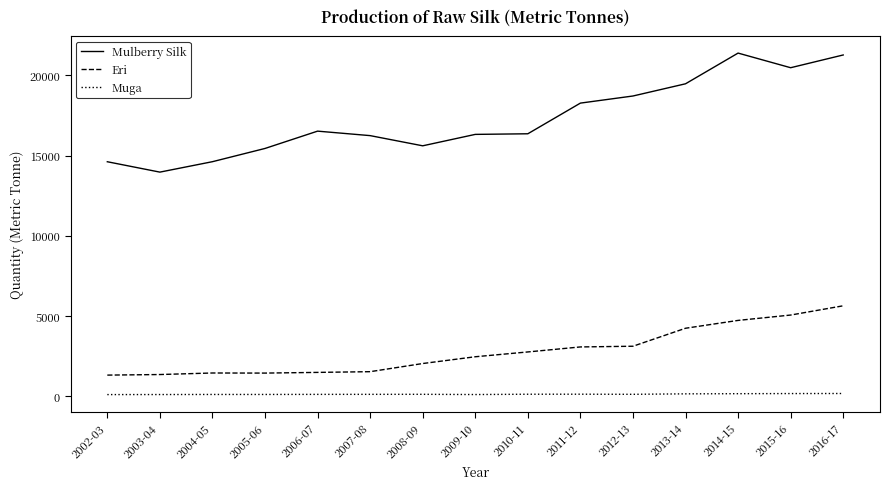

Between 2011-12 and 2015-16, which series saw the biggest shift?

Mulberry Silk